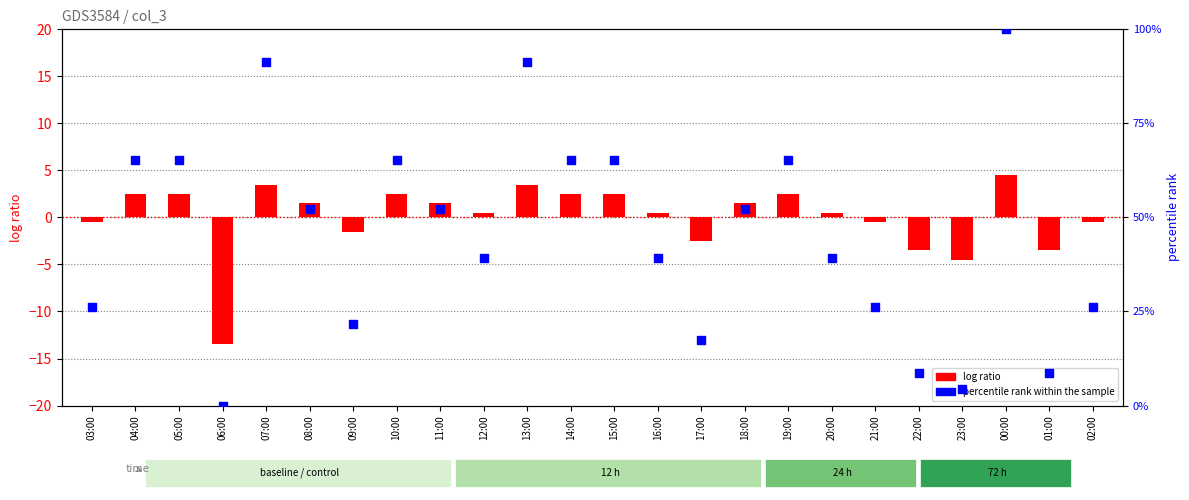

At which category is the sum across all series the highest?

00:00